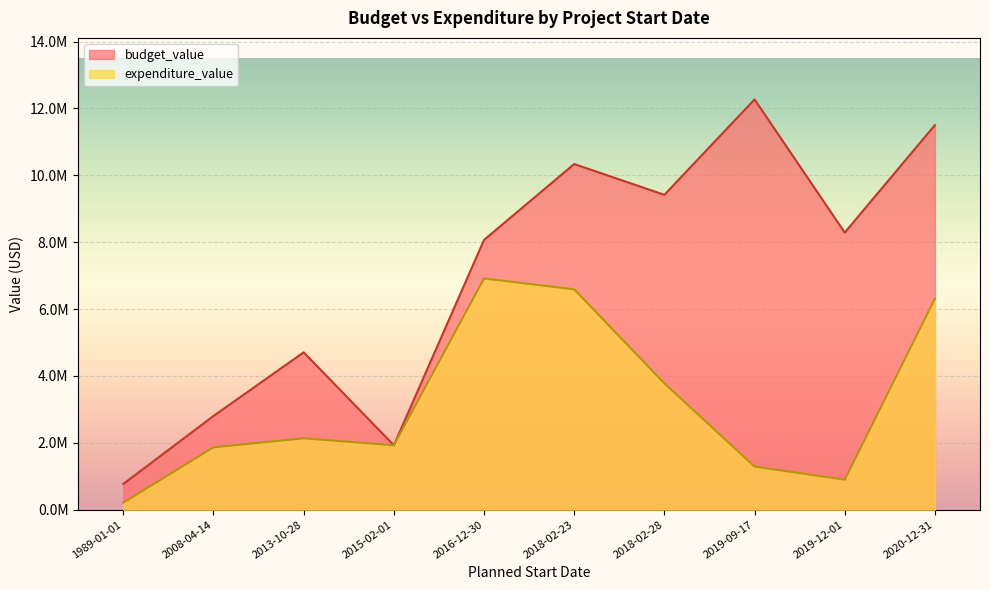

The expenditure_value series shows 3604838.3 at 2013-10-28. True or false?

False